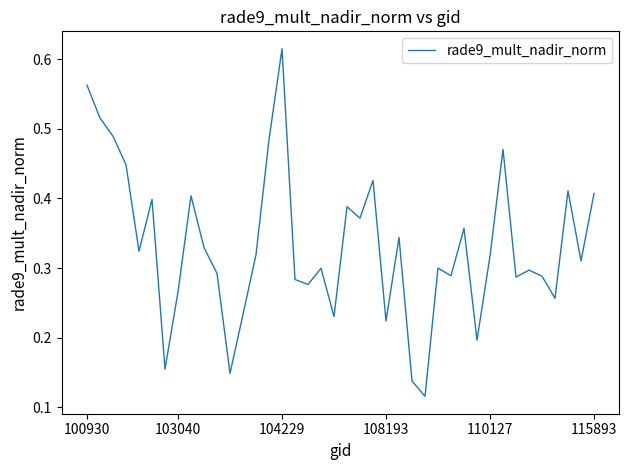

Which category has the highest value across all series?

104229